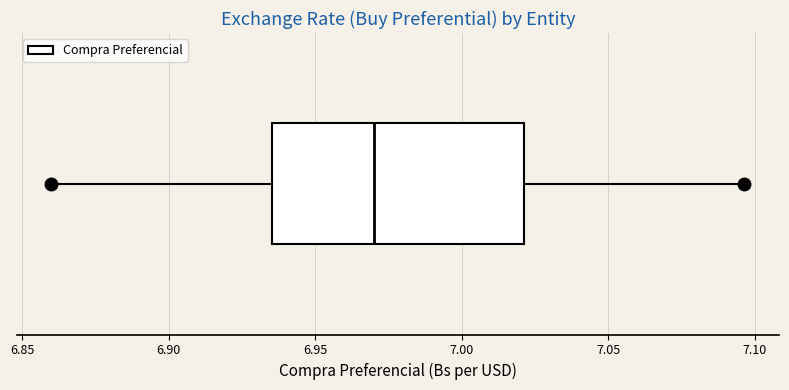

Read this box plot against the x-axis: the position of the median line, the range covered by the box, and the ends of both whiskers. The values are not printed on the chart, so give them approximately, as read against the axis.

median 6.970, box 6.935 to 7.020, whiskers 6.860 to 7.095